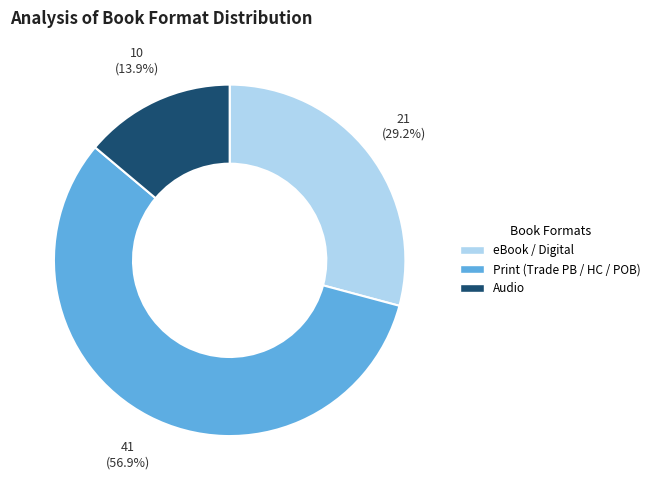

Does any single category account for the majority?

Yes